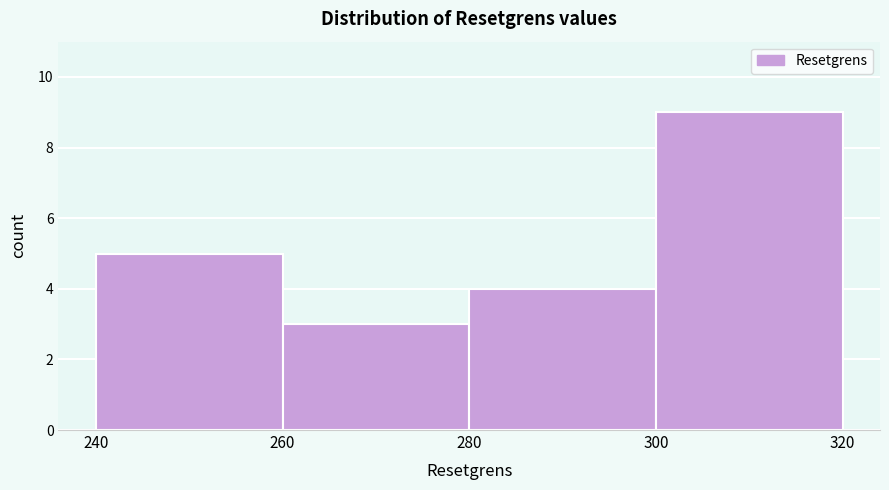

Over which range of the x-axis is the bar tallest?

300 to 320